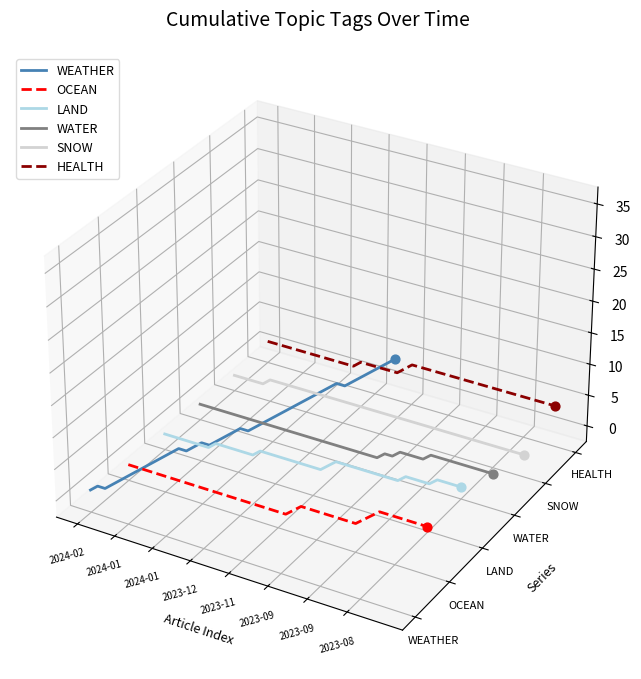

What are all the series names shown in the legend?

WEATHER, OCEAN, LAND, WATER, SNOW, HEALTH